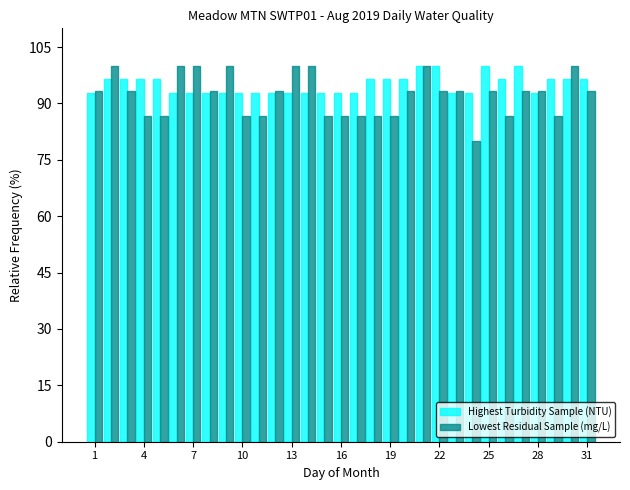

What is the sum of all Lowest Residual Sample (mg/L) values?

2860.0